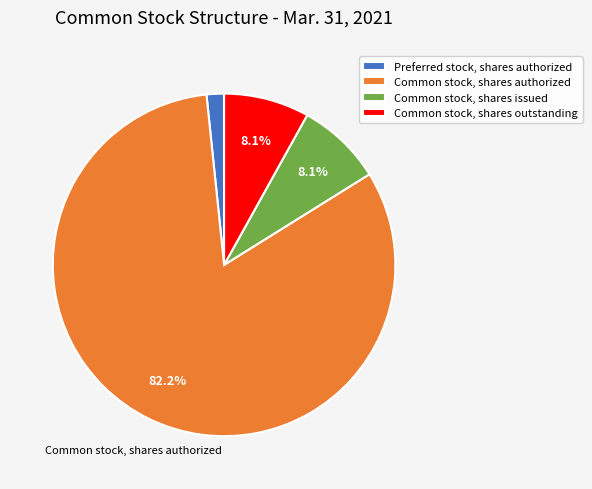

Does Common stock, shares authorized represent more than half of the total?

Yes